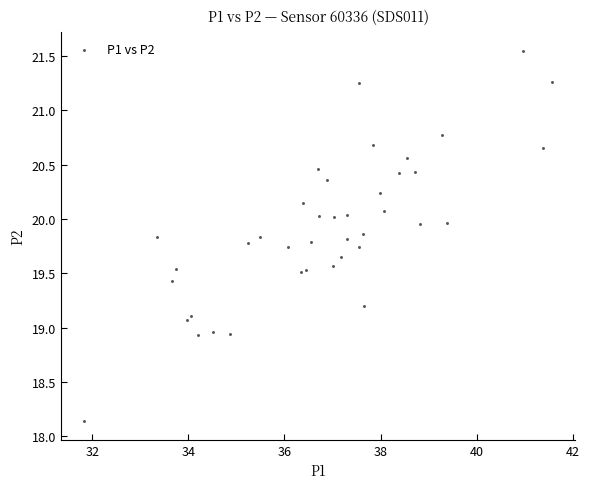

What is the range of X values (max minus min)?

9.7